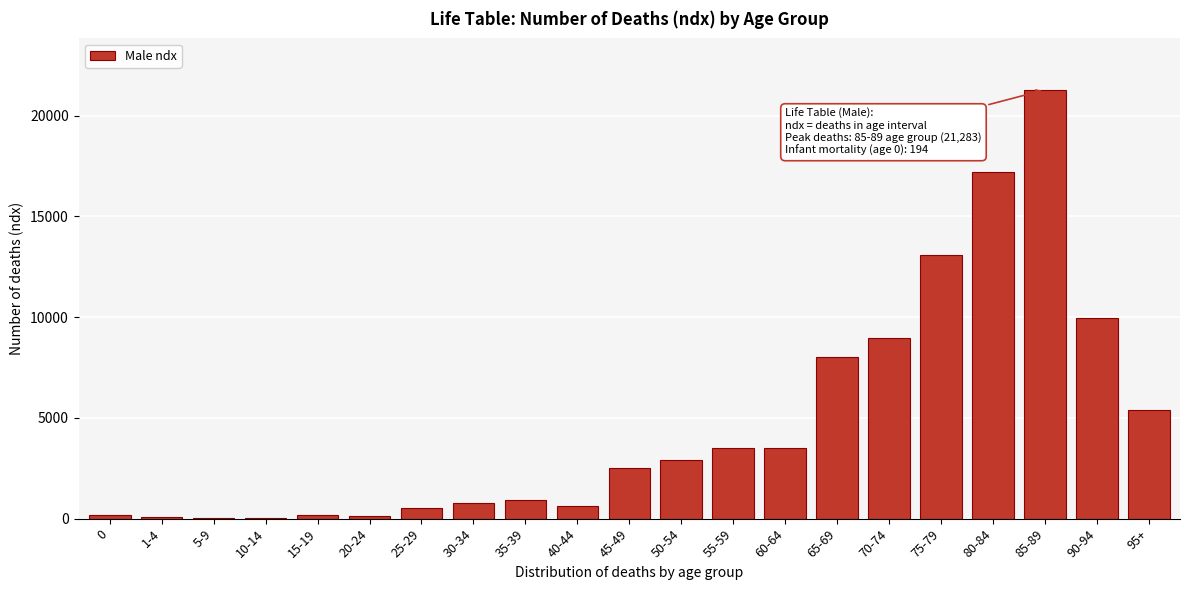

What is the ratio of the value at 75-79 to the value at 45-49?

5.2